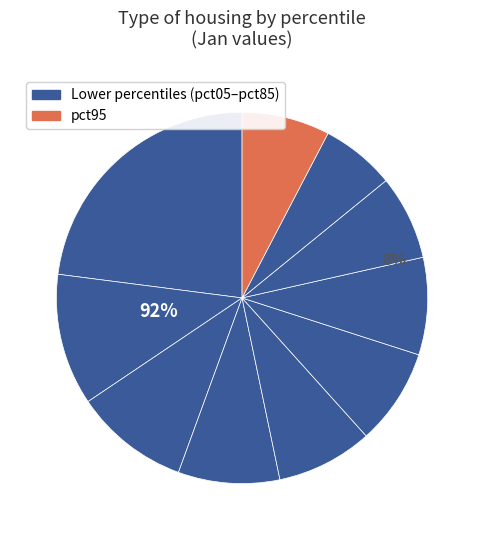

Does pct95 represent more than half of the total?

No